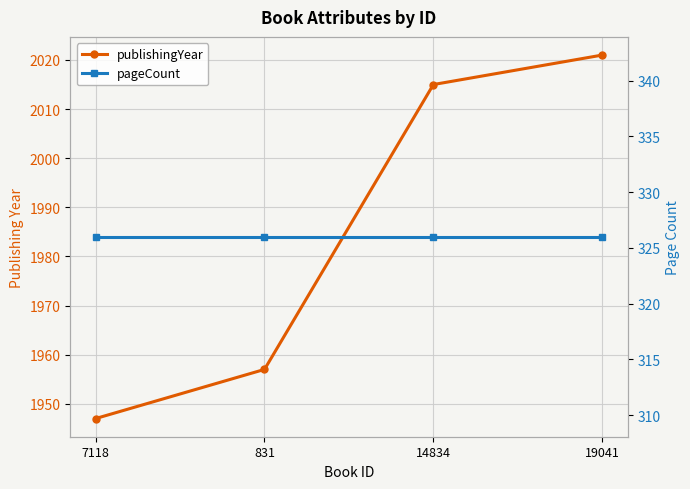

Which label corresponds to the smallest value in the chart?

7118